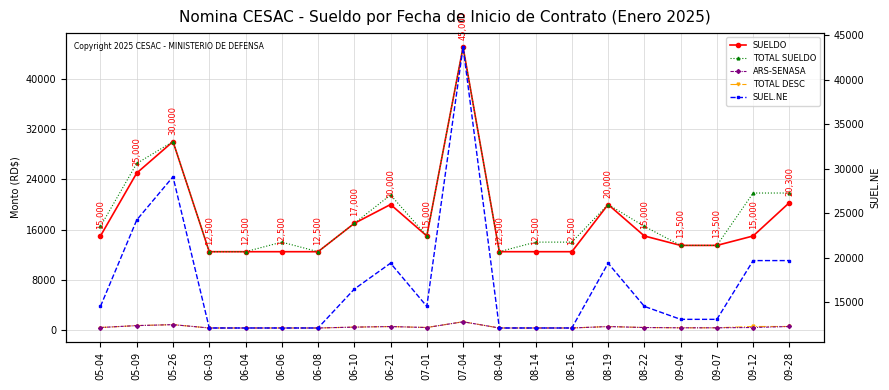

List the labels in order of SUEL.NE value, smallest first.

06-03, 06-04, 06-06, 06-08, 08-04, 08-14, 08-16, 09-04, 09-07, 05-04, 07-01, 08-22, 06-10, 06-21, 08-19, 09-12, 09-28, 05-09, 05-26, 07-04